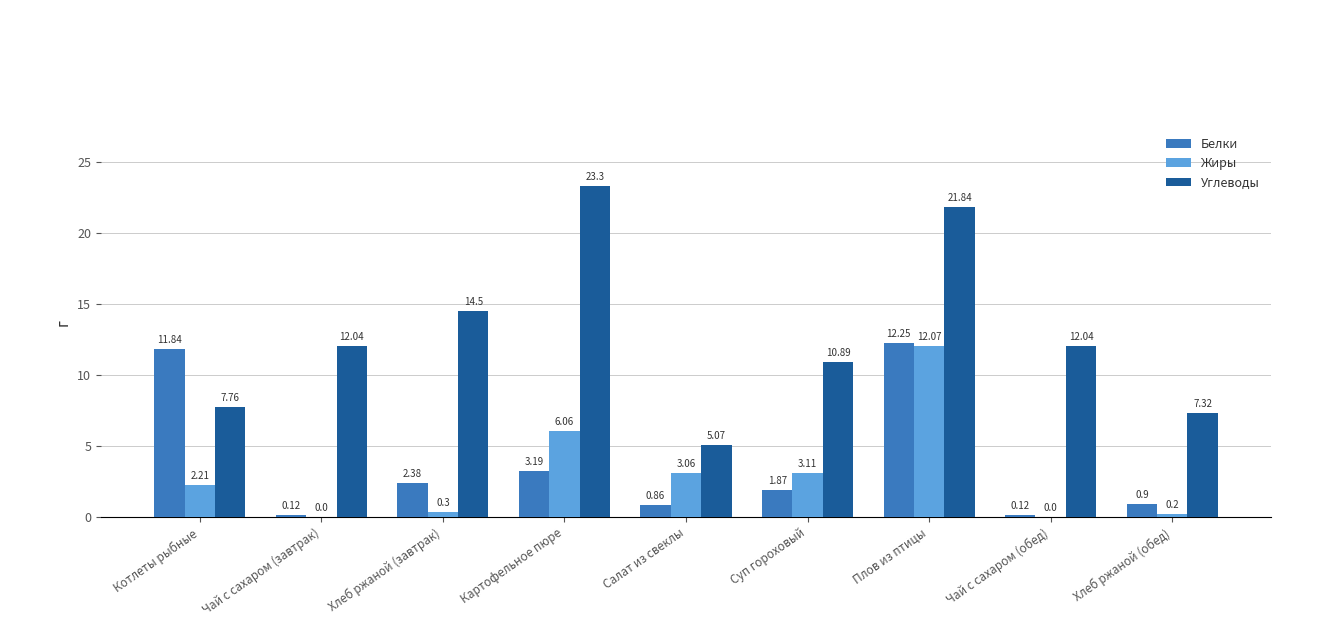

What is the sum of all Углеводы values?

114.8